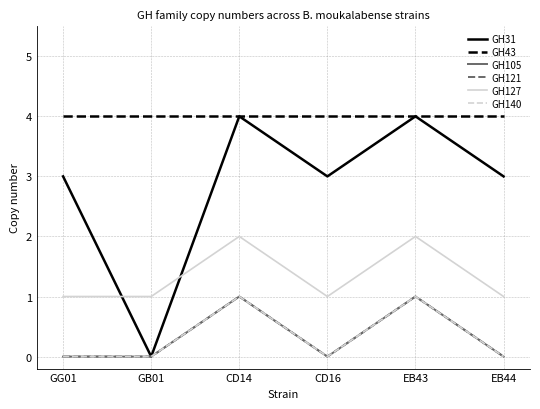

Does the chart have visible grid lines?

Yes